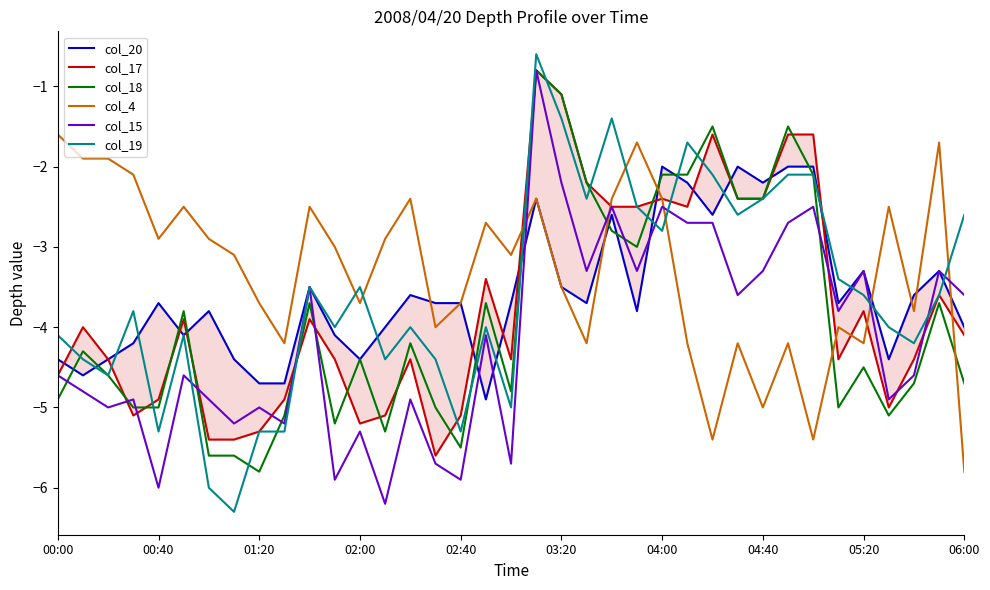

How many intersections are there between col_4 and col_19?

7